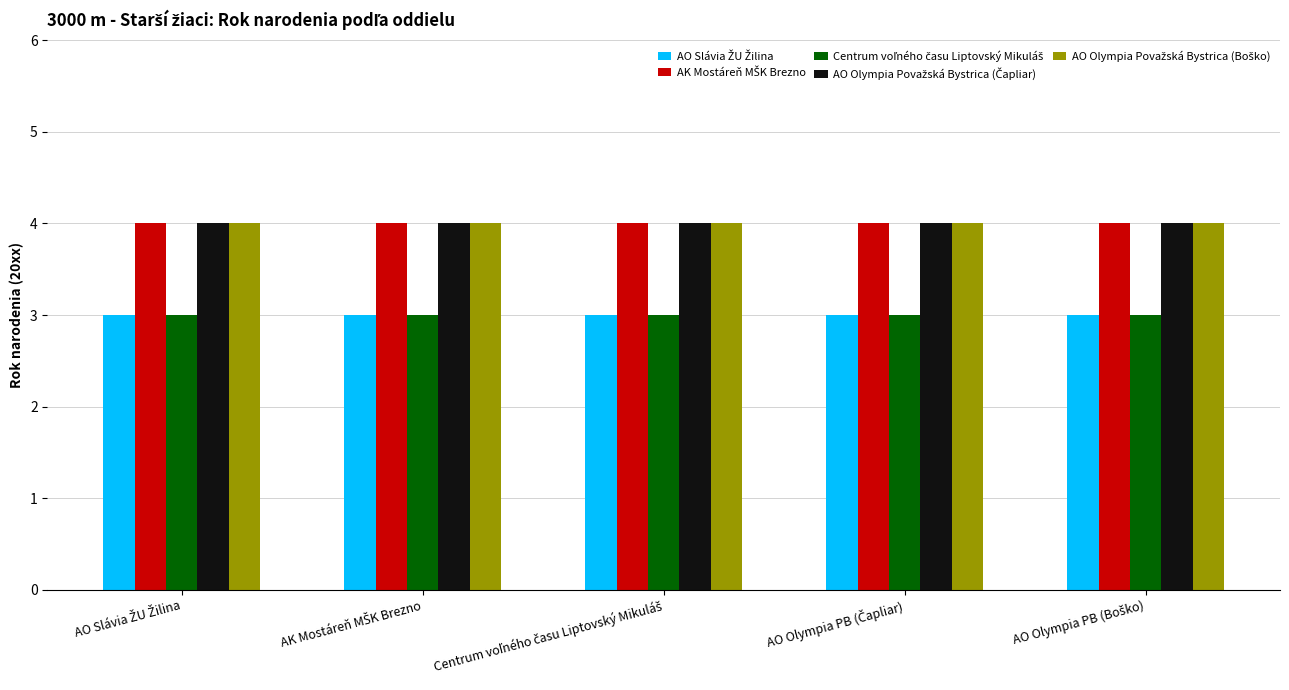

What is the smallest value displayed?

3